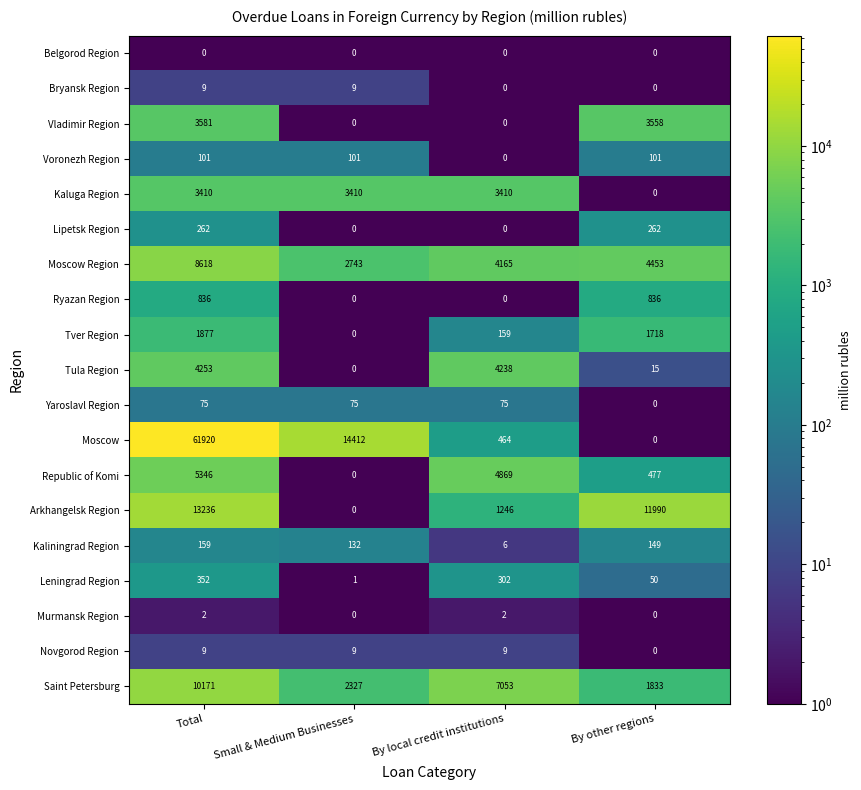

What is the difference between the Tula Region values at By other regions and By local credit institutions?

4223